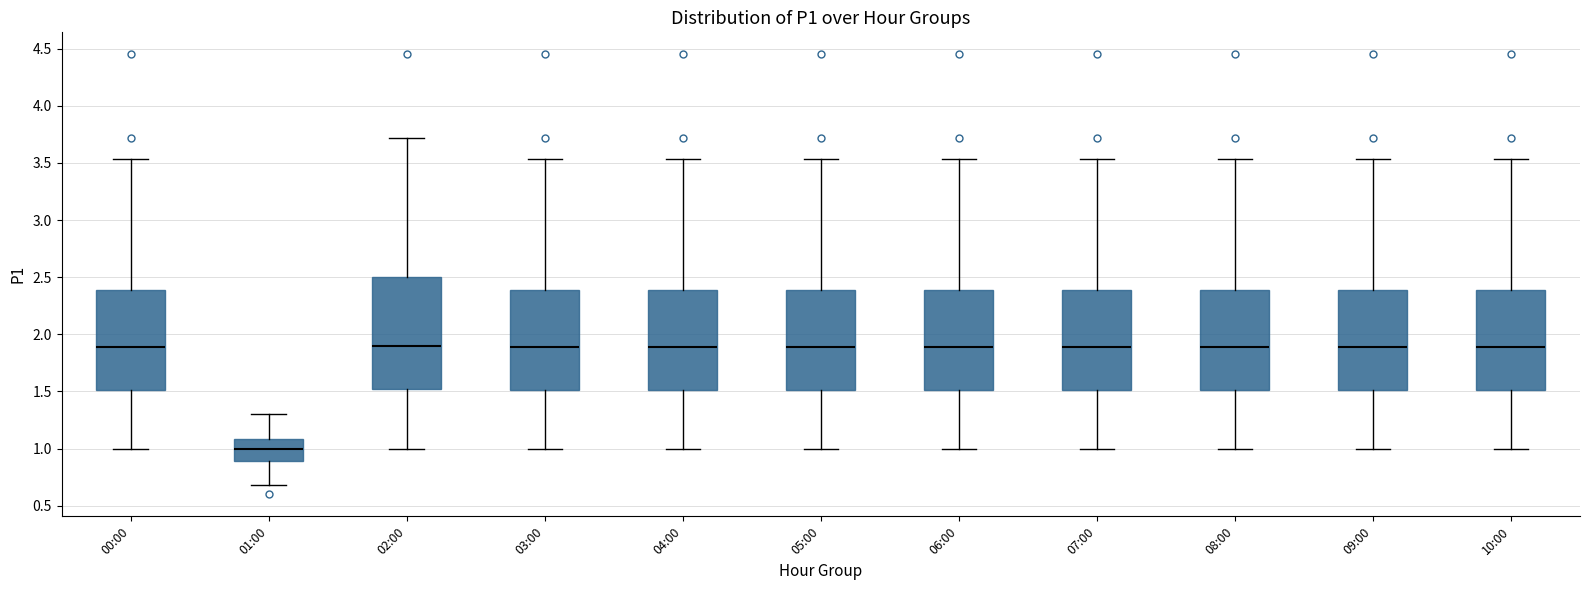

Which box is the tallest, from its lower edge to its upper edge?

02:00